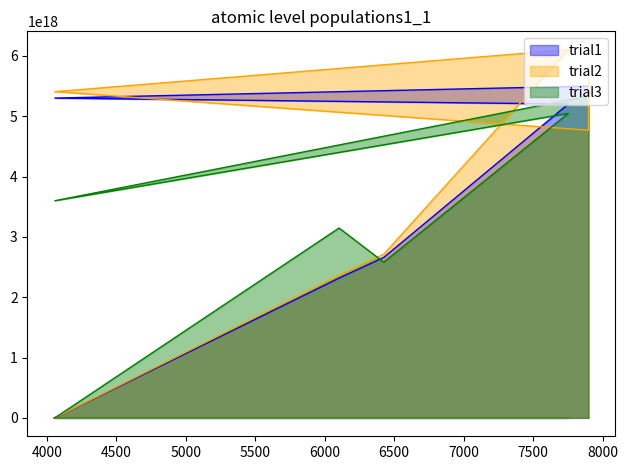

What is the sum of all trial2 values?

26972916872059154432.0